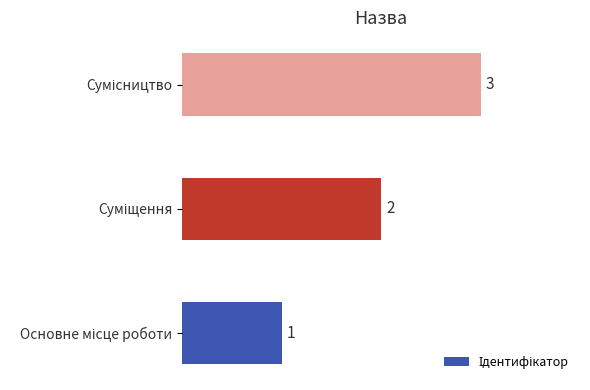

What is the sum of all values?

6